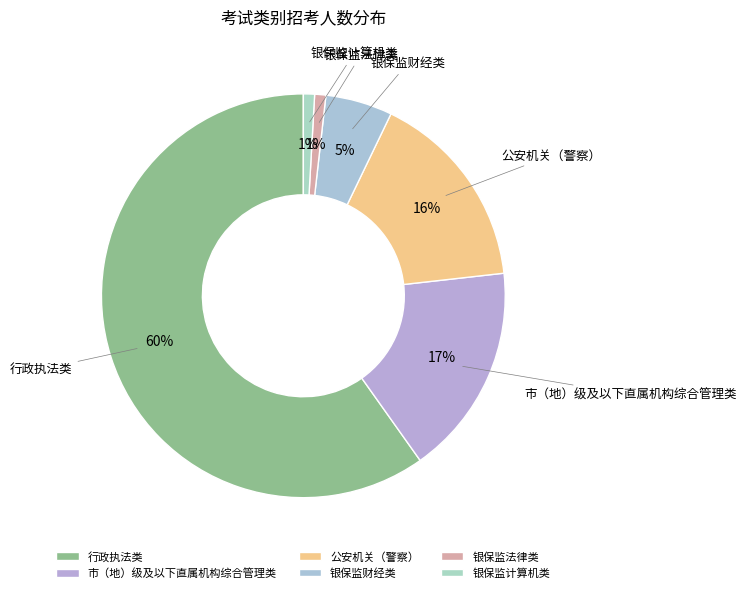

To the nearest percent, what portion does 行政执法类 represent?

60%